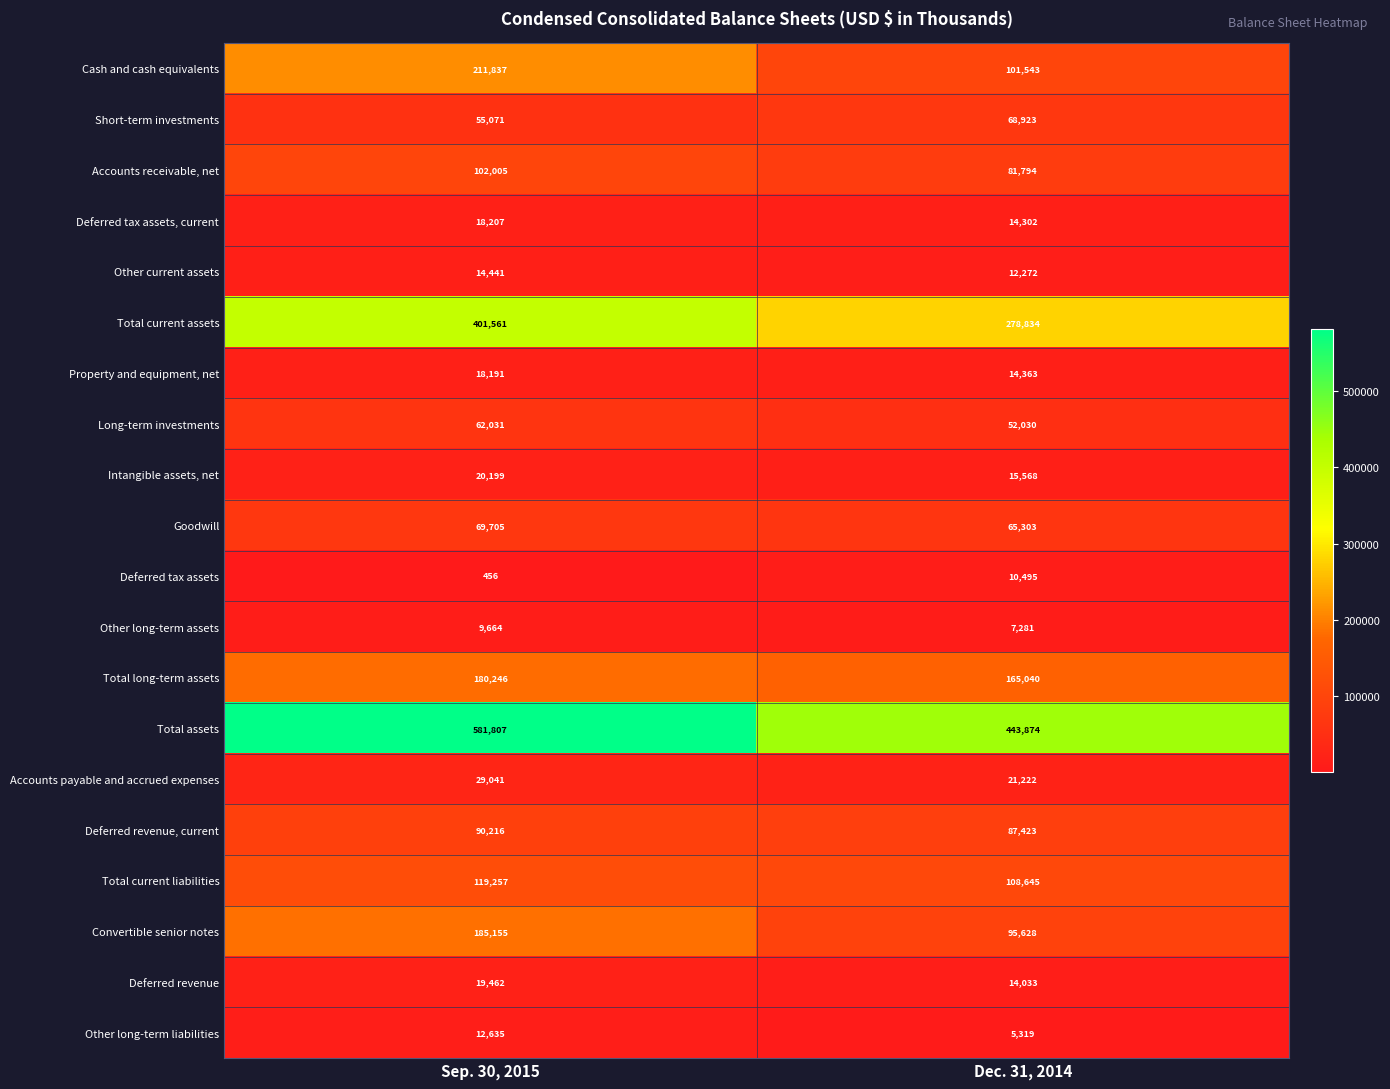

Read the Other long-term liabilities value at Sep. 30, 2015, to the nearest 50.

12650